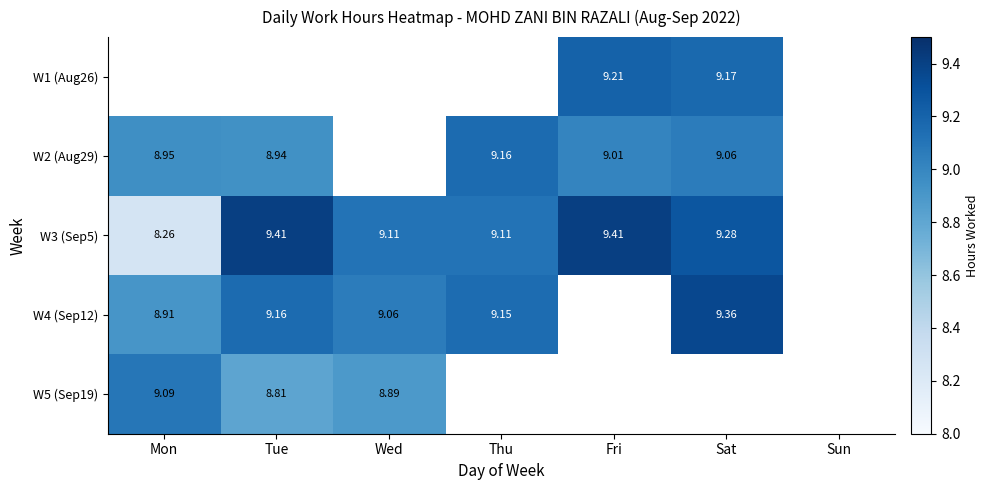

The value of W2 (Aug29) at Wed is 0.0. True or false?

True